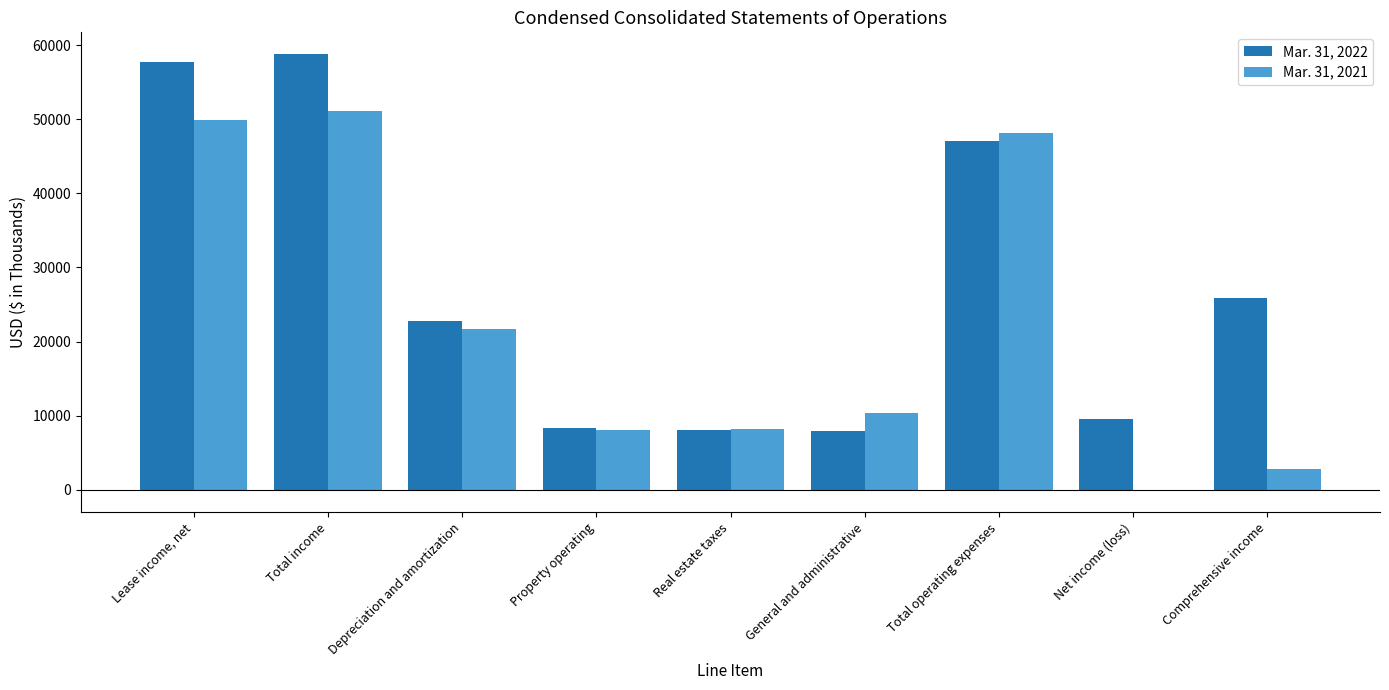

What is the total value across all series at Lease income, net?

107694